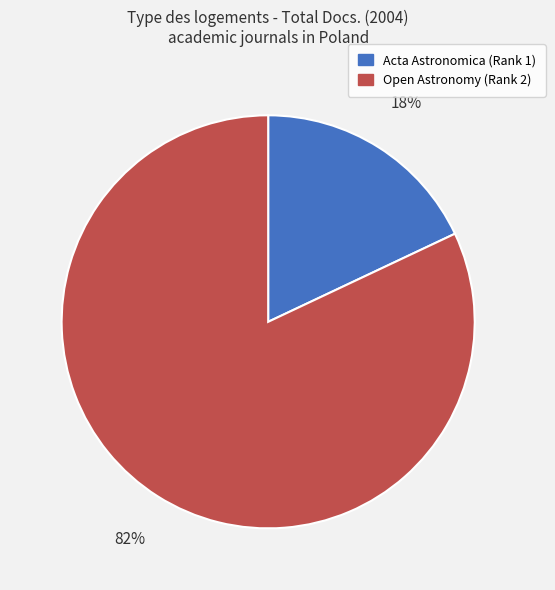

To the nearest percent, what is the difference between the largest and smallest slice percentages?

64%